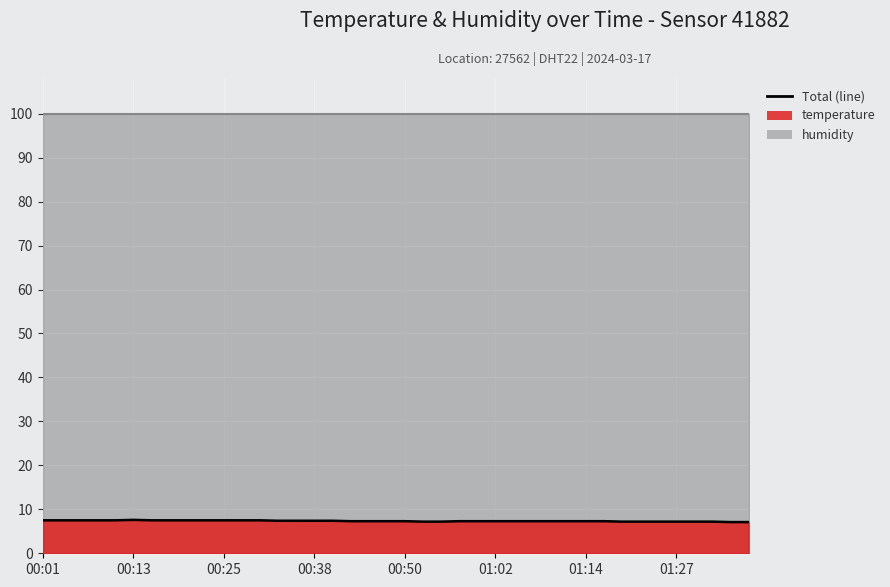

Reading left to right, what are all the values shown in this chart?

00:01=7.5	00:04=7.5	00:06=7.5	00:08=7.5	00:11=7.5	00:13=7.6	00:16=7.5	00:18=7.5	00:21=7.5	00:23=7.5	00:25=7.5	00:28=7.5	00:30=7.5	00:33=7.4	00:35=7.4	00:38=7.4	00:40=7.4	00:43=7.3	00:45=7.3	00:47=7.3	00:50=7.3	00:52=7.2	00:55=7.2	00:57=7.3	01:00=7.3	01:02=7.3	01:05=7.3	01:07=7.3	01:09=7.3	01:12=7.3	01:14=7.3	01:17=7.3	01:19=7.2	01:22=7.2	01:24=7.2	01:27=7.2	01:29=7.2	01:31=7.2	01:34=7.1	01:36=7.1